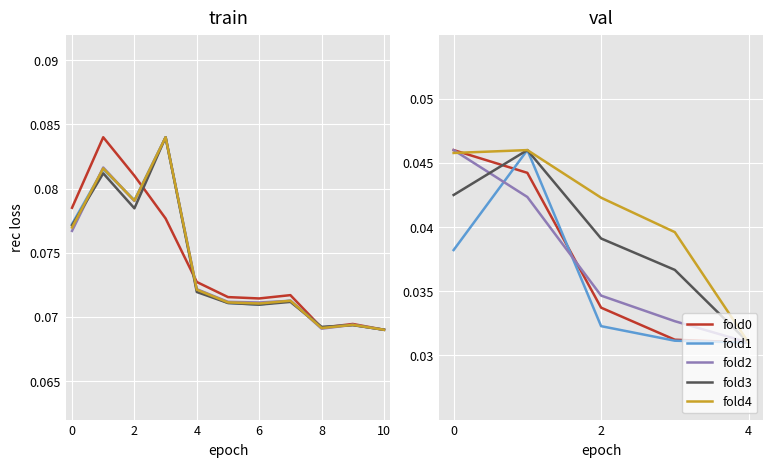

Which category has the lowest value in the fold2 series?

4